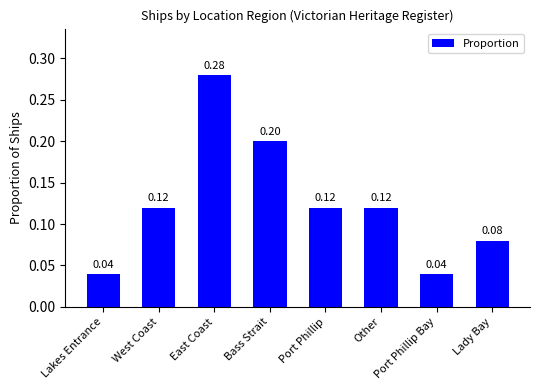

What is the sum of all values?

1.0